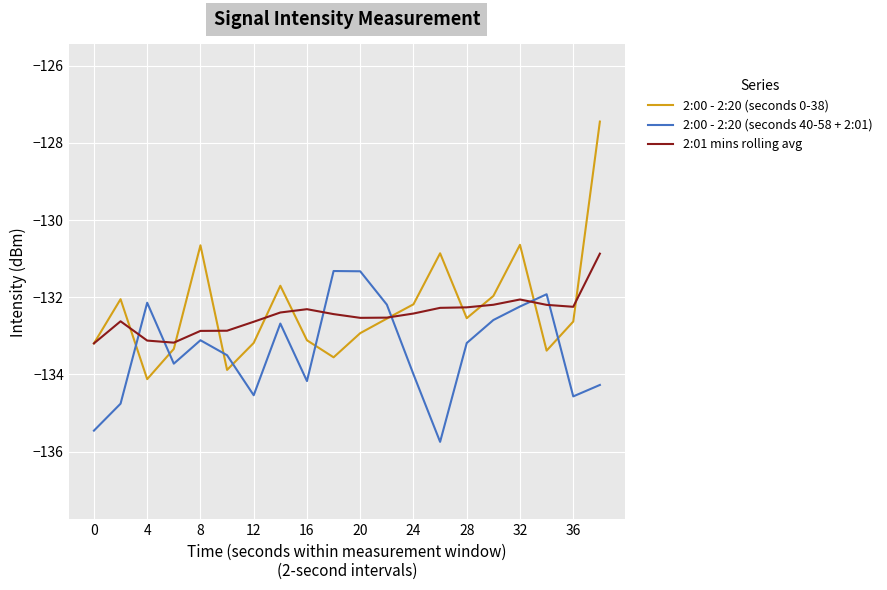

What is the greatest value displayed?

-127.4